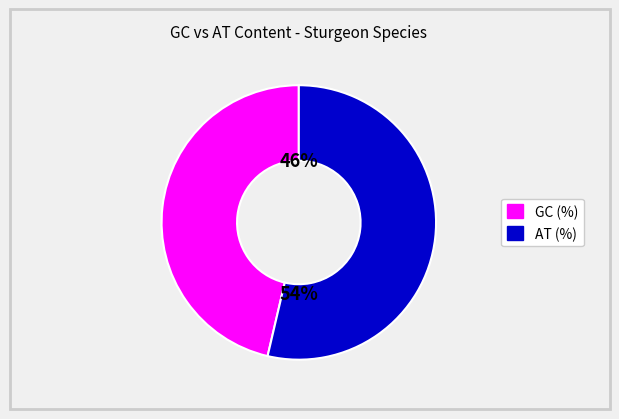

To the nearest percent, what is the average slice percentage?

50%